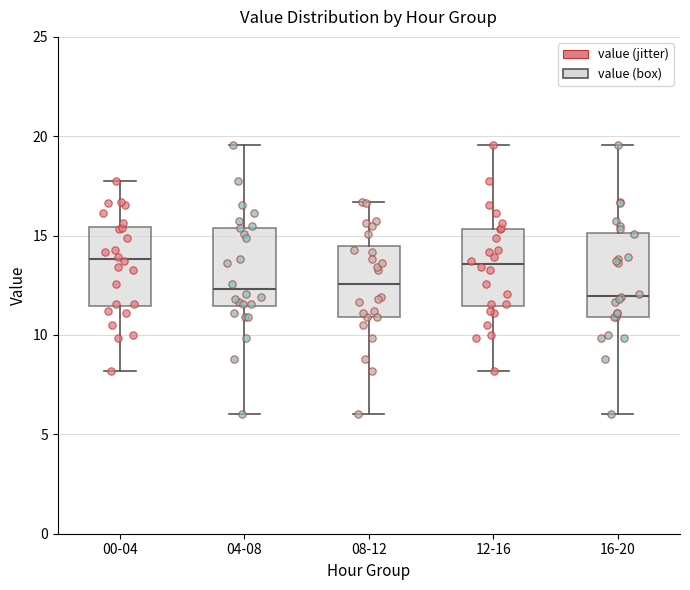

Where is the lower edge of the box for 08-12 on the y-axis? The values are not printed on the chart, so give them approximately, as read against the axis.

11.0